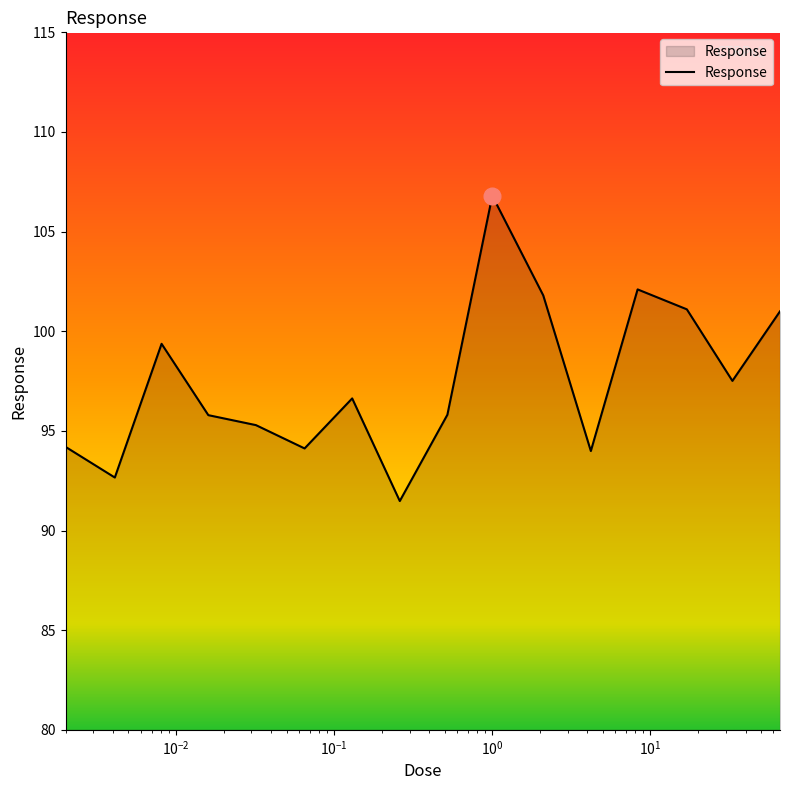

How many series are shown in this chart?

1